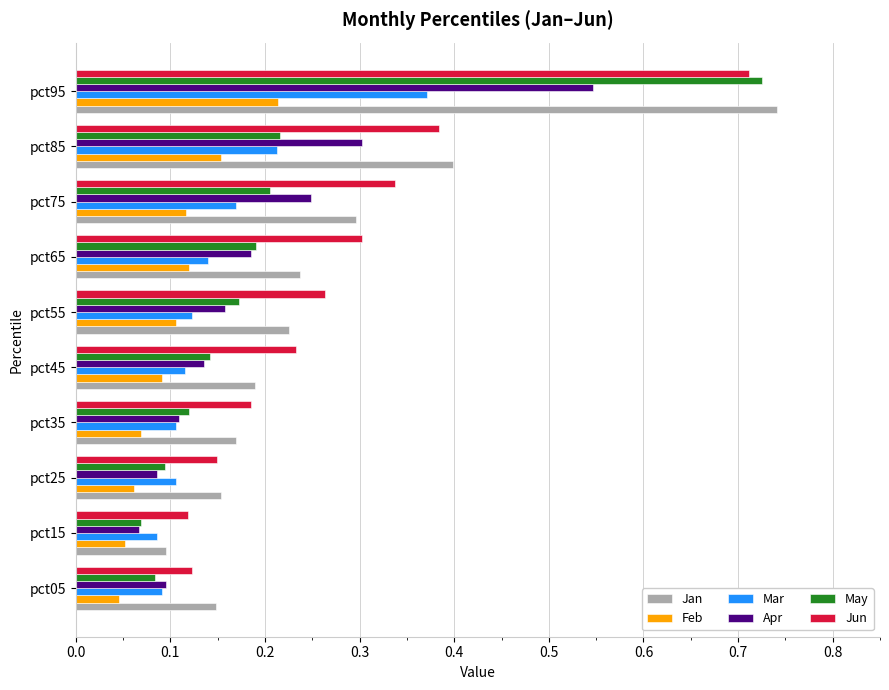

Which label corresponds to the largest value in the chart?

pct95